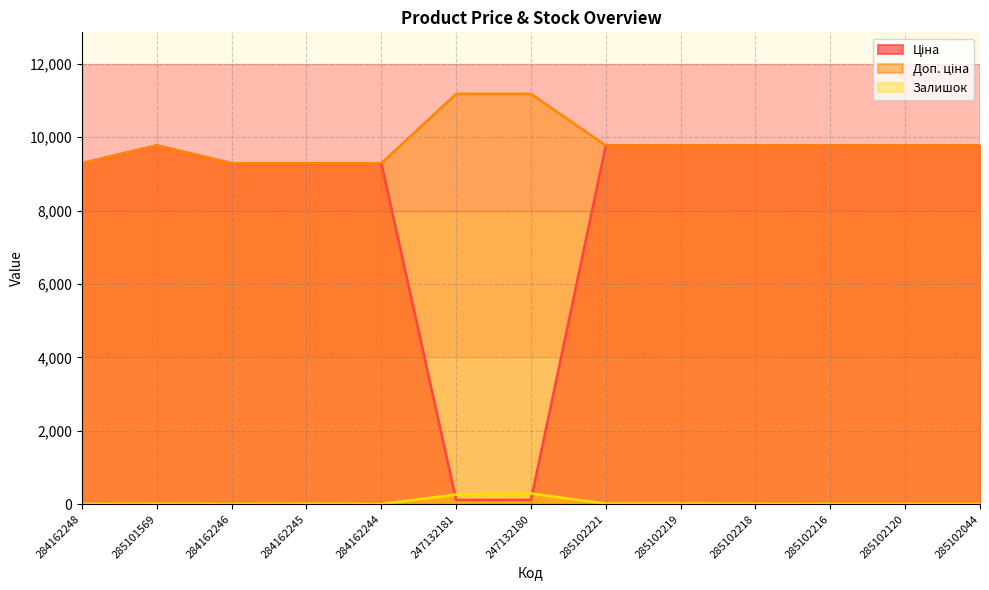

Rank the series at 285102218 from highest to lowest value.

Ціна, Доп. ціна, Залишок